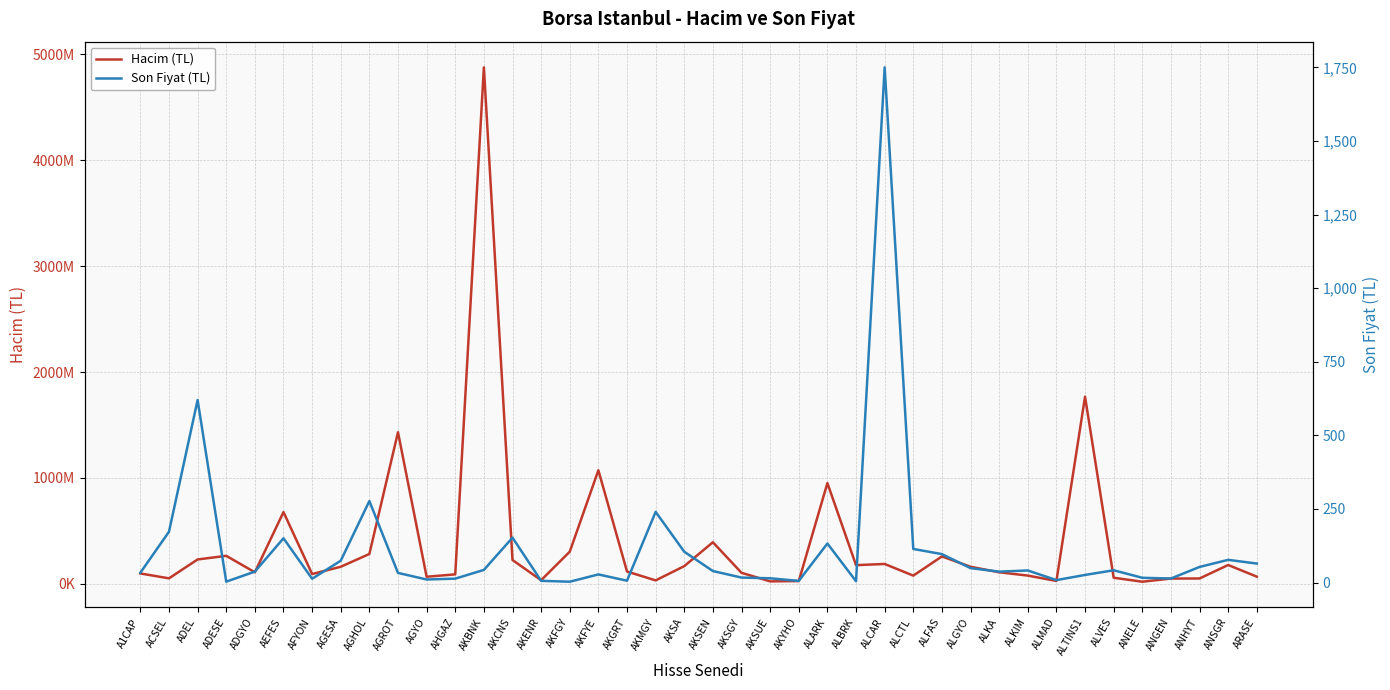

At which category does the chart reach its peak across all series?

AKBNK